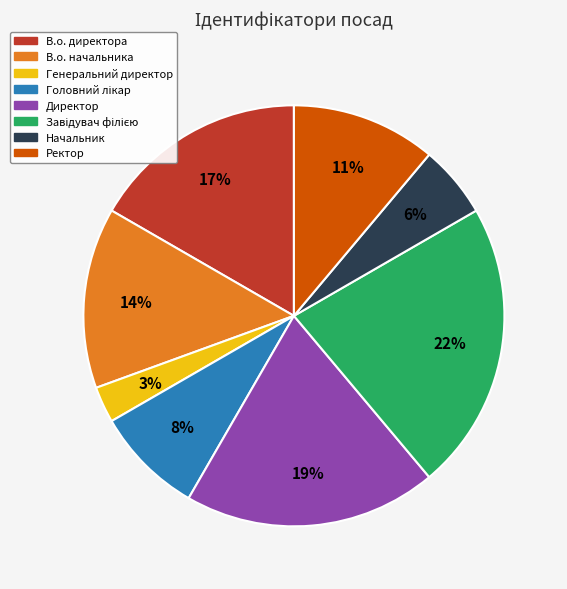

How many segments does this pie chart have?

8